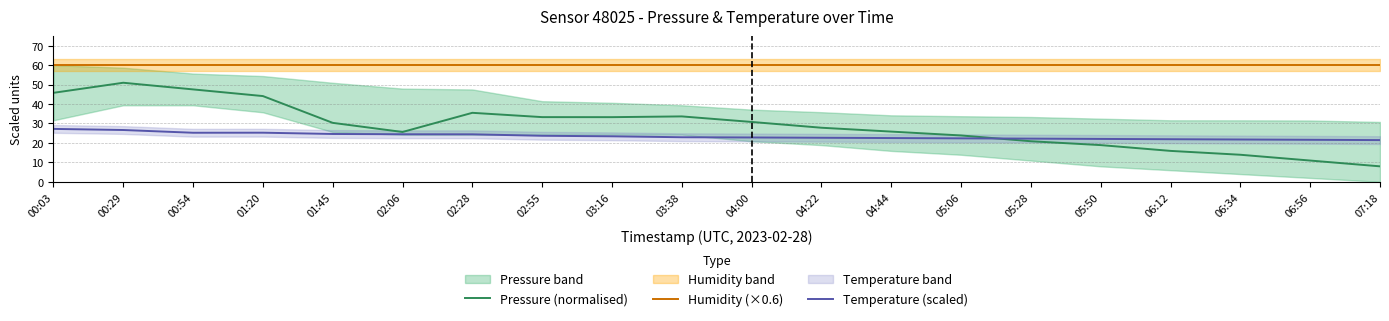

What is the minimum value shown in the chart?

7.9